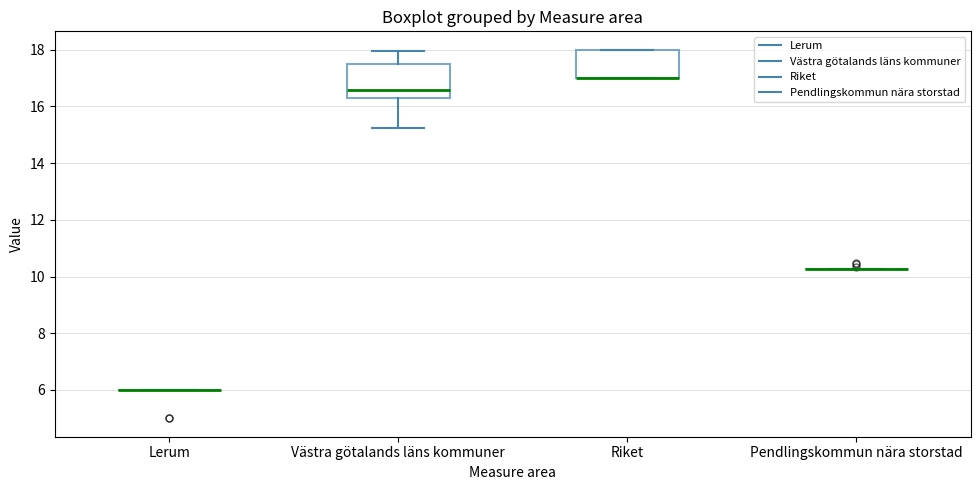

Reading left to right, transcribe this box plot: for each box, give where its median line is, the range the box spans, and where its two whiskers end, as read against the y-axis. The values are not printed on the chart, so give them approximately, as read against the axis.

Lerum: box collapsed to a line at 6.0, whiskers 6.0 to 6.0
Västra götalands läns kommuner: median 16.6, box 16.4 to 17.6, whiskers 15.2 to 18.0
Riket: median 17.0 (drawn on the box's lower edge), box 17.0 to 18.0, whiskers 17.0 to 18.0
Pendlingskommun nära storstad: box collapsed to a line at 10.2, whiskers 10.2 to 10.2